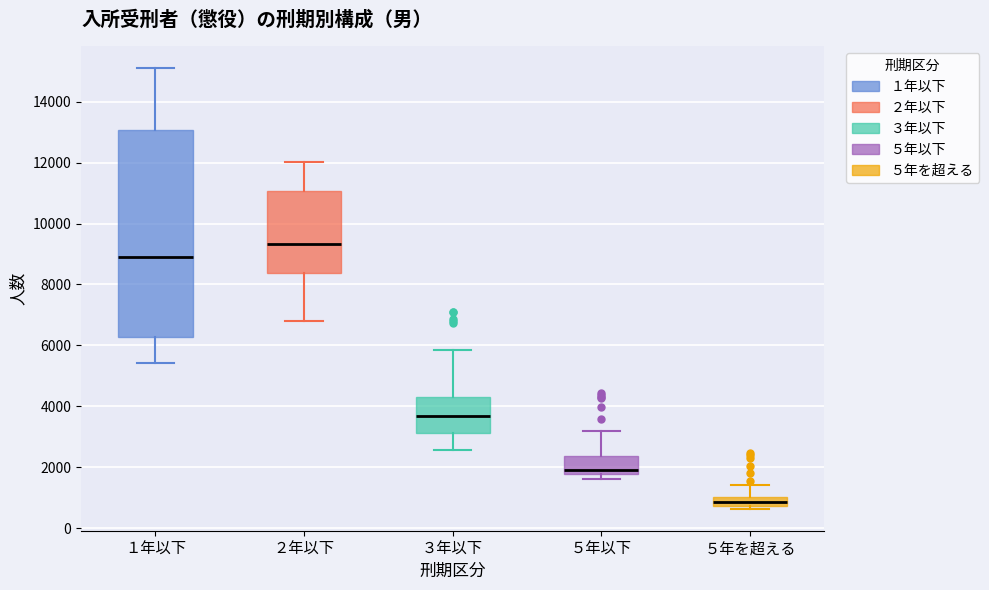

Which box's median line is the highest?

２年以下